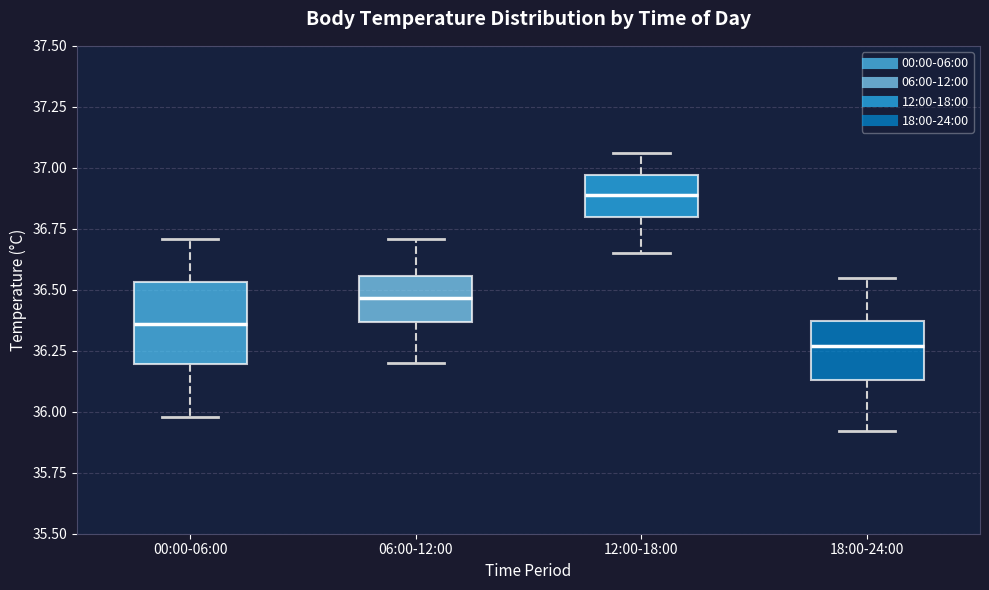

Reading left to right, transcribe this box plot: for each box, give where its median line is, the range the box spans, and where its two whiskers end, as read against the y-axis. The values are not printed on the chart, so give them approximately, as read against the axis.

00:00-06:00: median 36.35, box 36.20 to 36.55, whiskers 36.00 to 36.70
06:00-12:00: median 36.45, box 36.35 to 36.55, whiskers 36.20 to 36.70
12:00-18:00: median 36.90, box 36.80 to 36.95, whiskers 36.65 to 37.05
18:00-24:00: median 36.25, box 36.15 to 36.35, whiskers 35.90 to 36.55